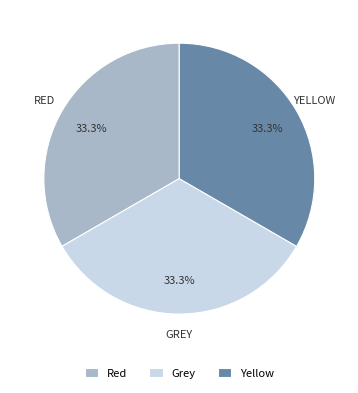

To the nearest percent, what is the average slice percentage?

33%